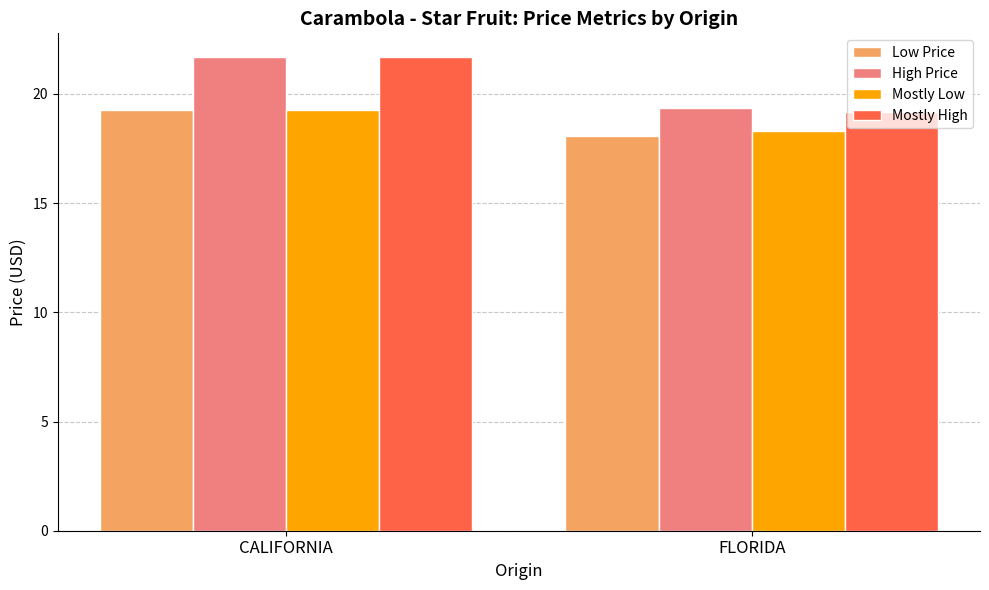

Is it true that High Price equals 9.7 at FLORIDA?

False